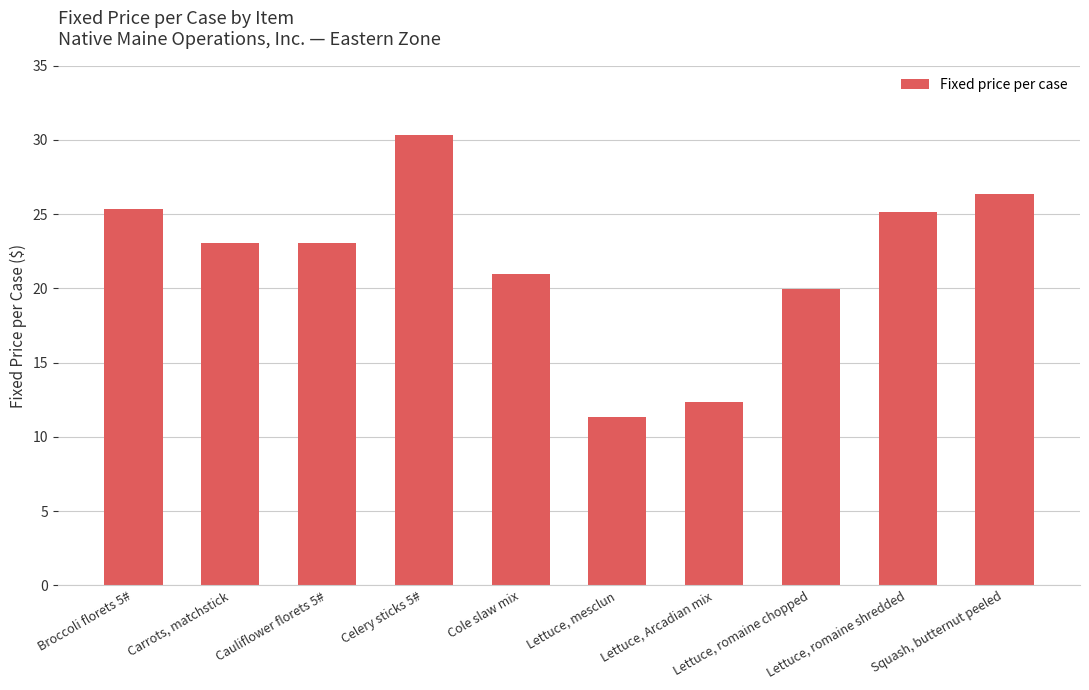

What is the smallest value displayed?

11.3